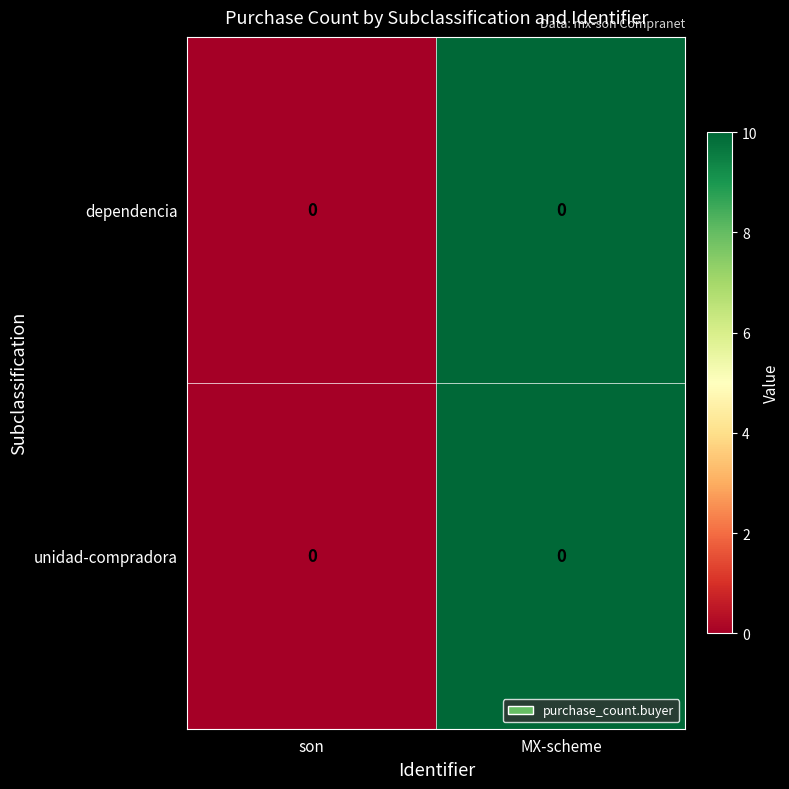

Reading right to left, list all the values displayed in this chart.

dependencia: MX-scheme=0	son=0
unidad-compradora: MX-scheme=0	son=0